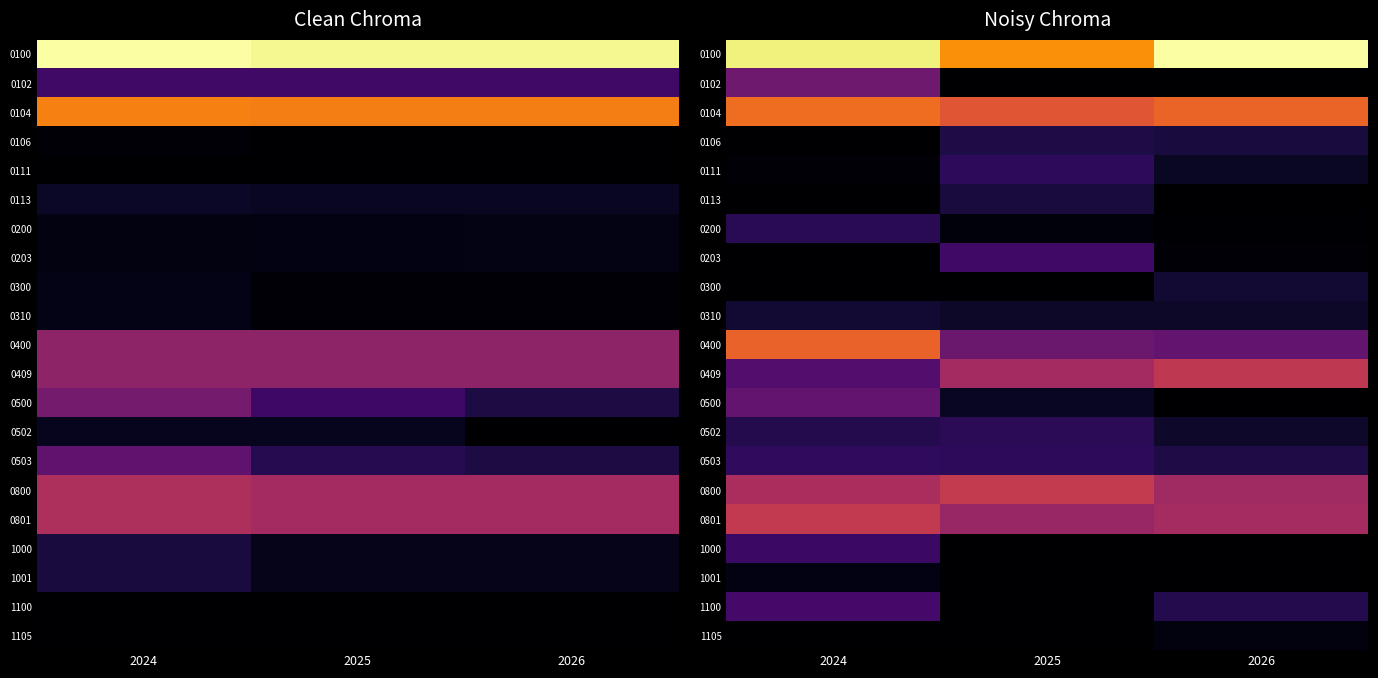

How many distinct data groups are displayed?

21